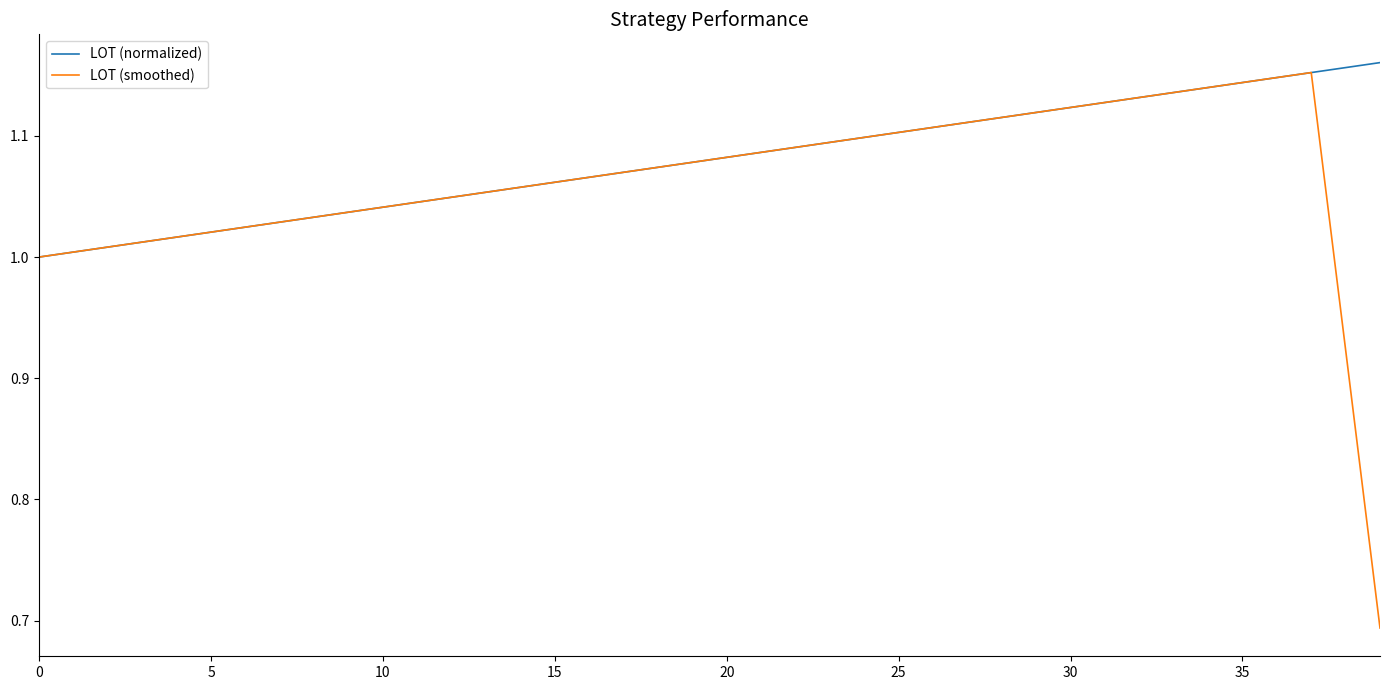

Which series has the largest range (max minus min)?

LOT (smoothed)